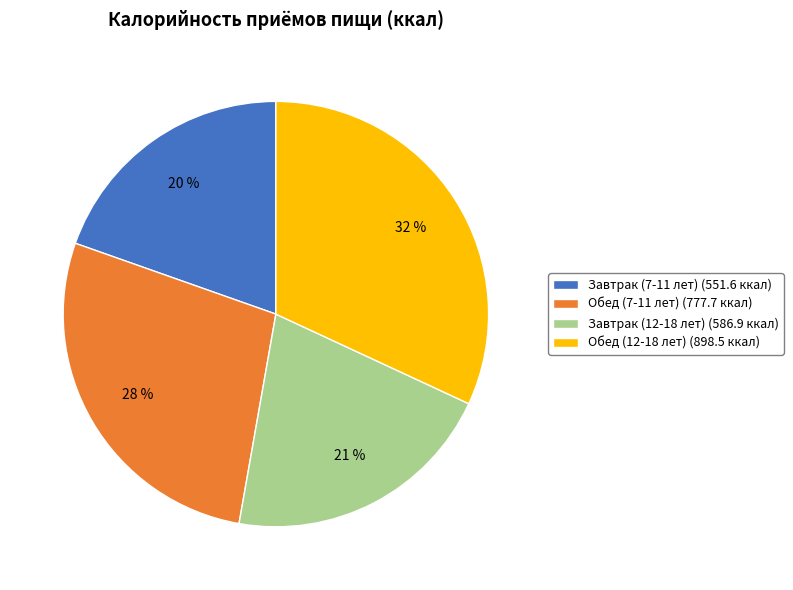

Combined, do Обед (12-18 лет) (898.5 ккал) and Завтрак (12-18 лет) (586.9 ккал) account for over 50%?

Yes